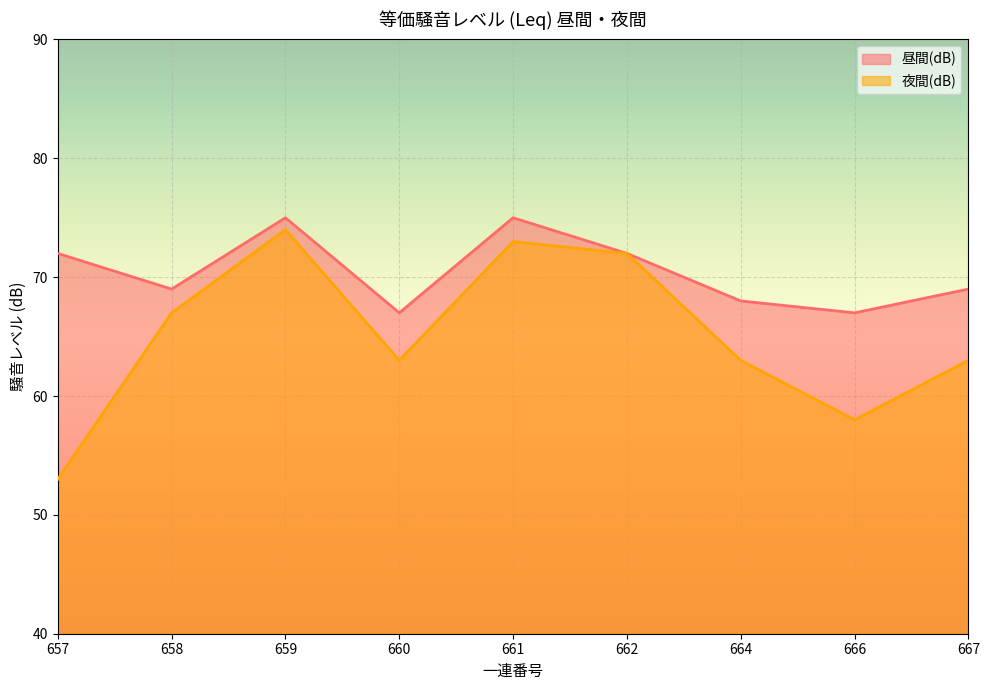

How many data points in 昼間(dB) are less than 69?

3